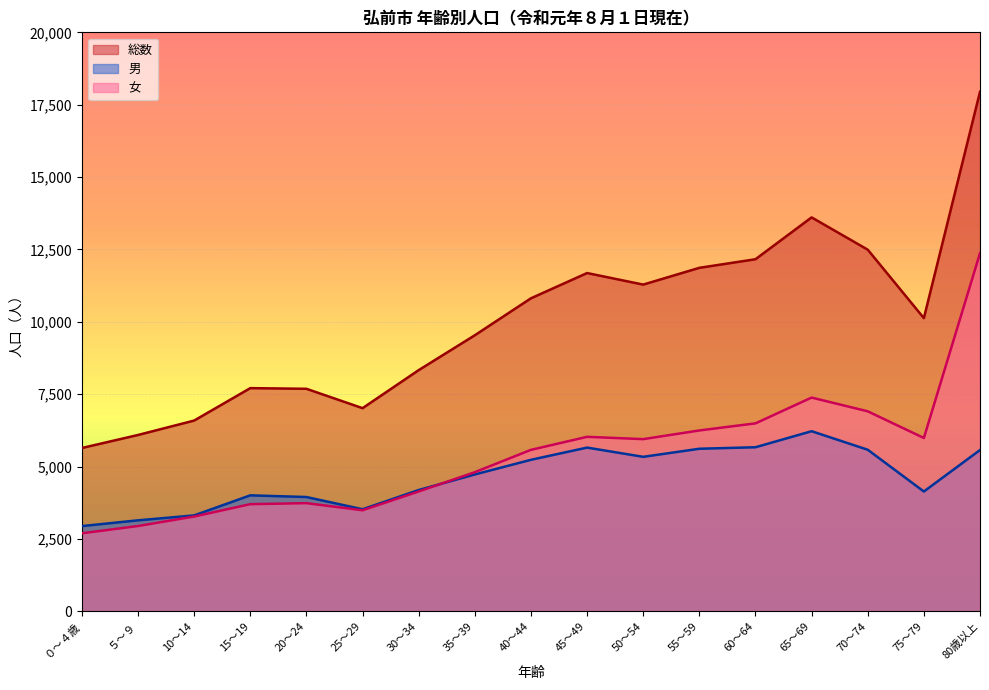

What is the minimum value shown in the chart?

2697